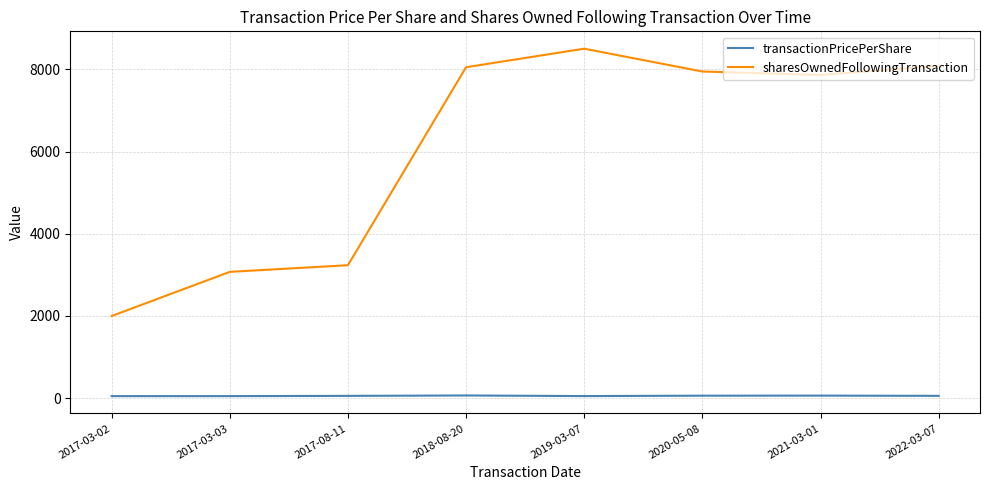

At which label does sharesOwnedFollowingTransaction reach its peak?

2019-03-07